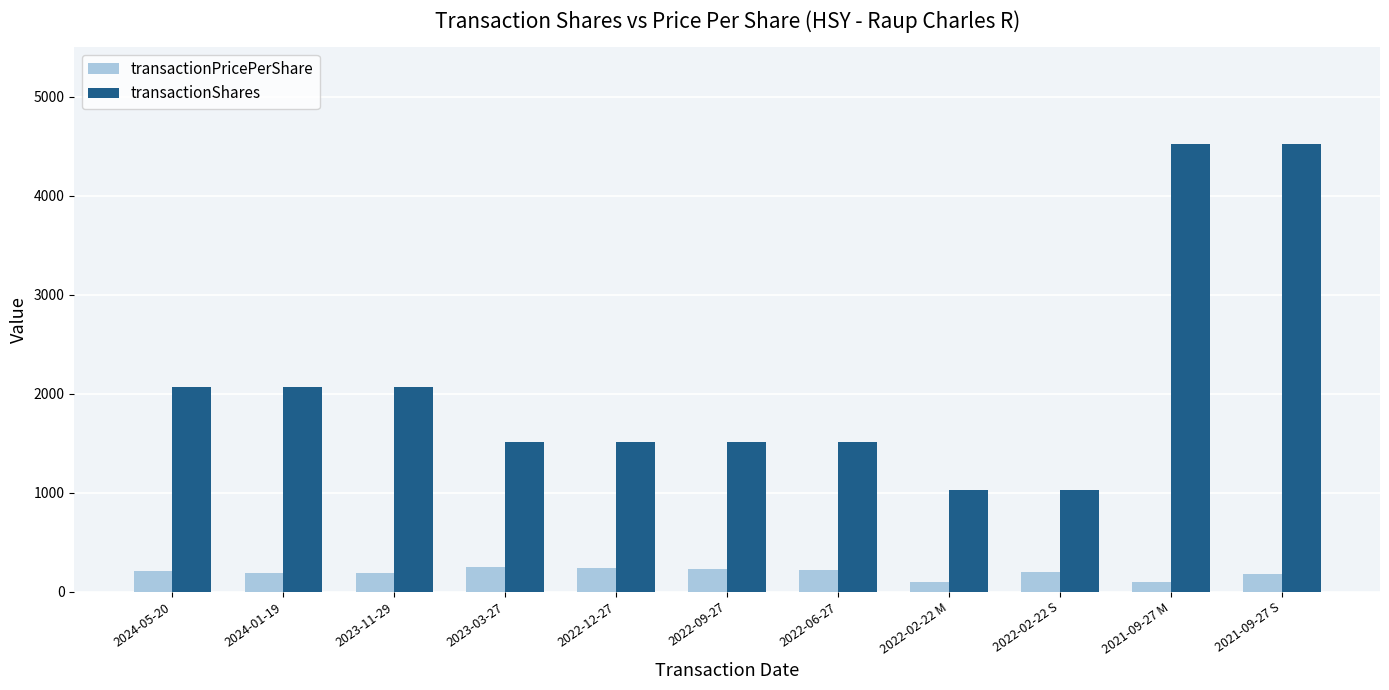

List the series in order of their overall mean, highest first.

transactionShares, transactionPricePerShare